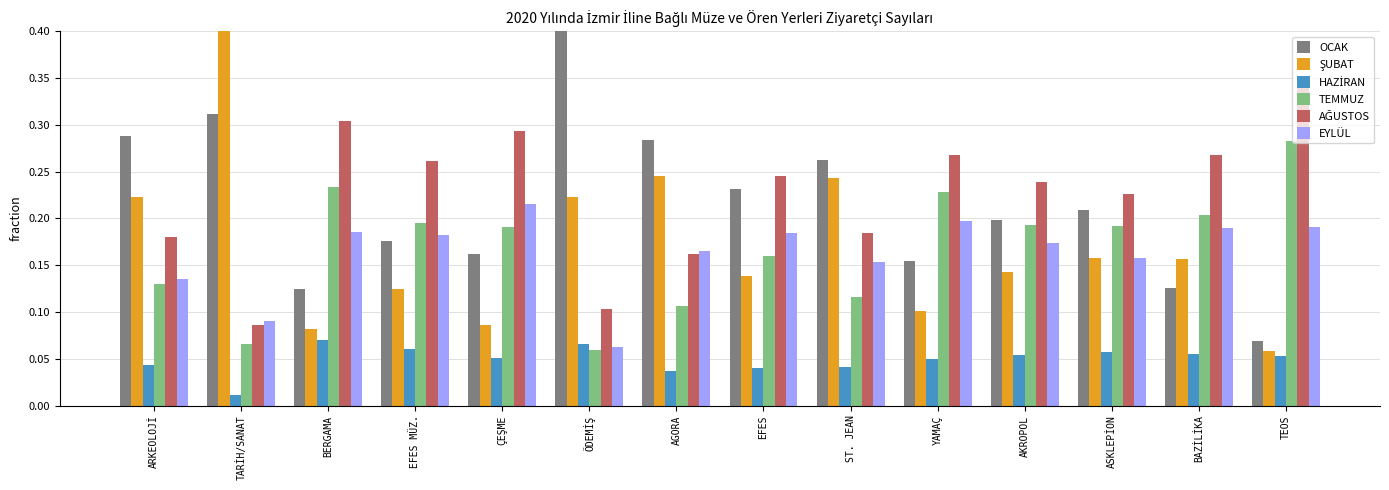

Which series has the widest spread of values?

OCAK